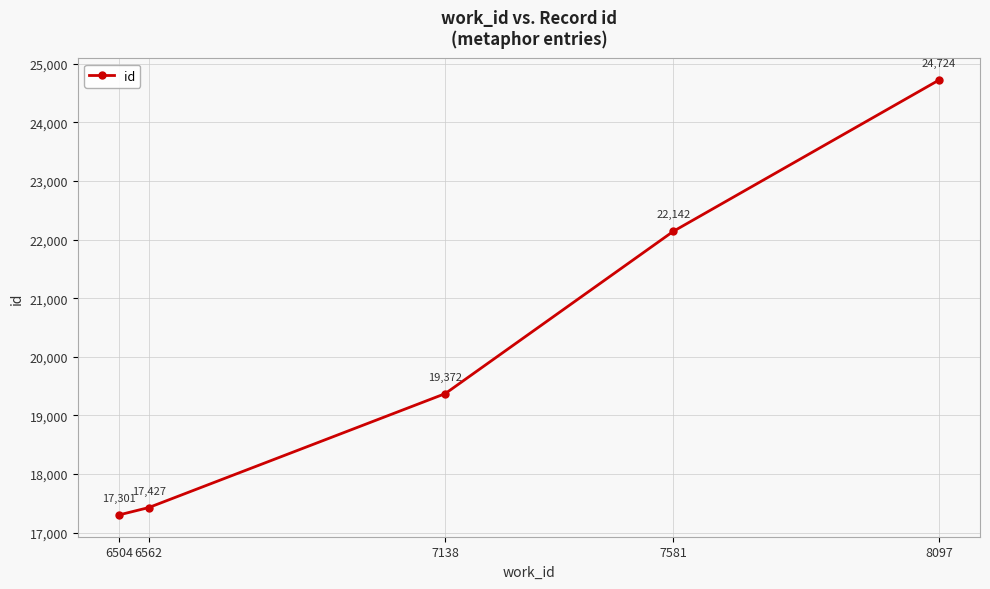

What is the value of the 1st point from the left?

17301